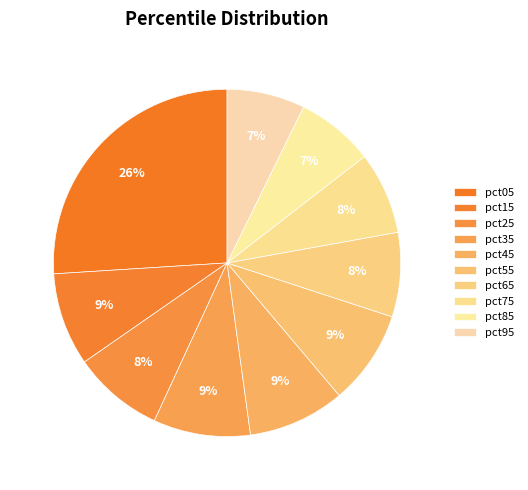

Rank the categories by value from lowest to highest.

pct95, pct85, pct75, pct65, pct25, pct15, pct55, pct45, pct35, pct05